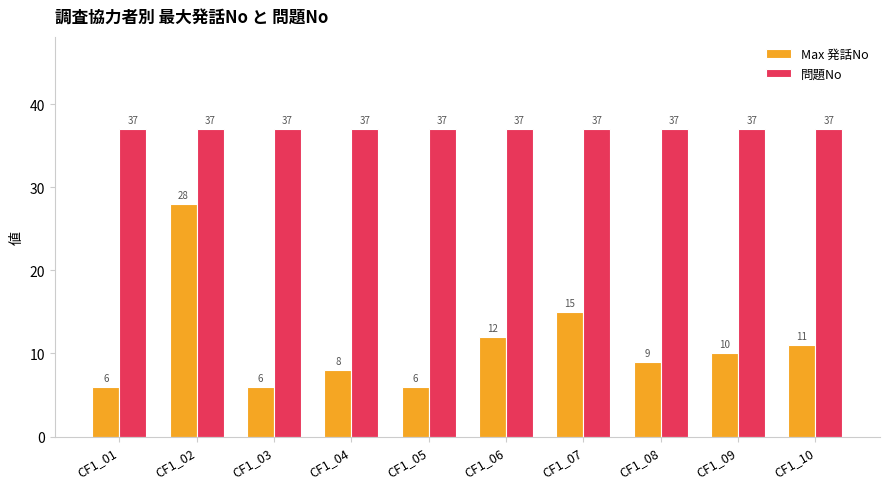

Reading left to right, list all the values displayed in this chart.

Max 発話No: CF1_01=6	CF1_02=28	CF1_03=6	CF1_04=8	CF1_05=6	CF1_06=12	CF1_07=15	CF1_08=9	CF1_09=10	CF1_10=11
問題No: CF1_01=37	CF1_02=37	CF1_03=37	CF1_04=37	CF1_05=37	CF1_06=37	CF1_07=37	CF1_08=37	CF1_09=37	CF1_10=37